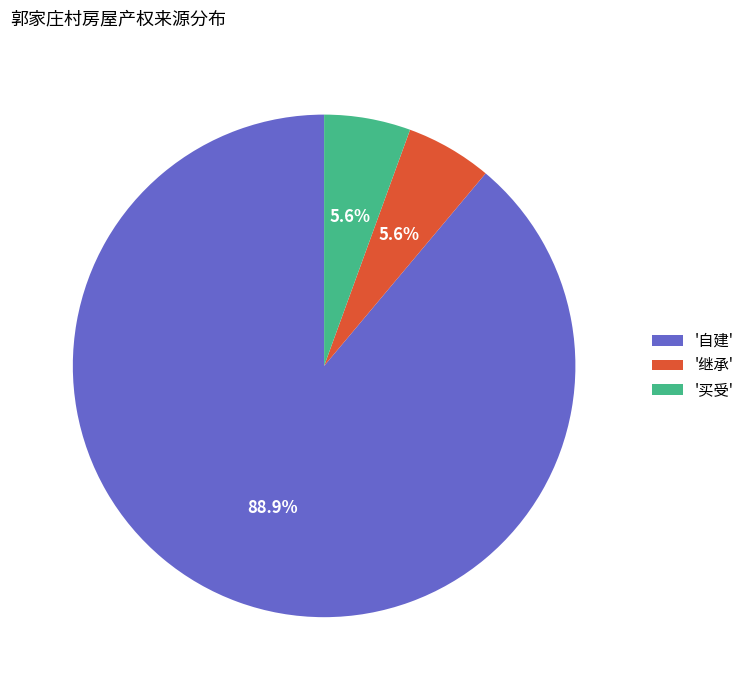

Is there a majority slice in this chart?

Yes